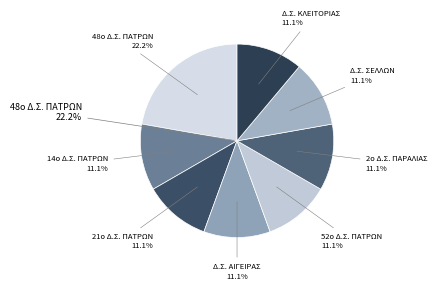

Is it true that 48ο Δ.Σ. ΠΑΤΡΩΝ is 34% of the pie?

False